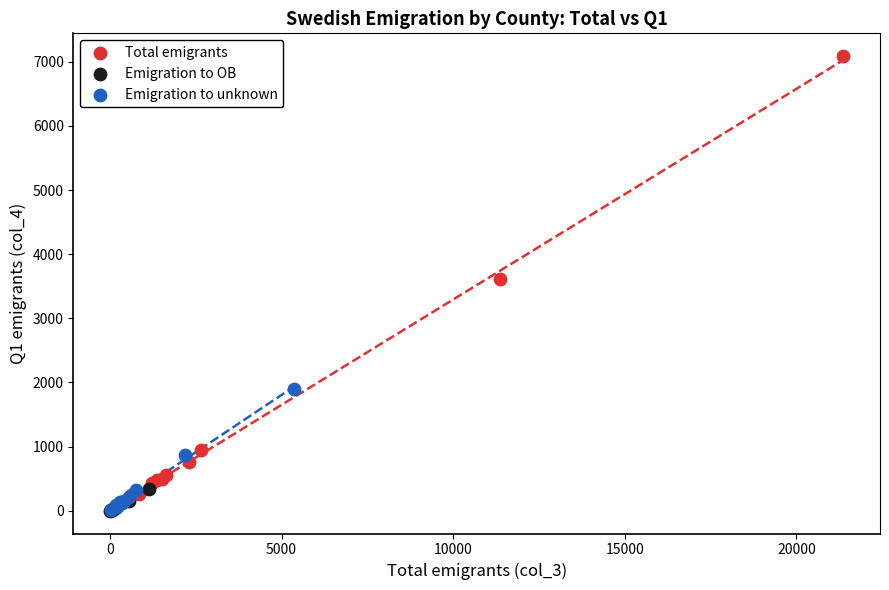

Which series has the widest spread of Y values?

Total emigrants